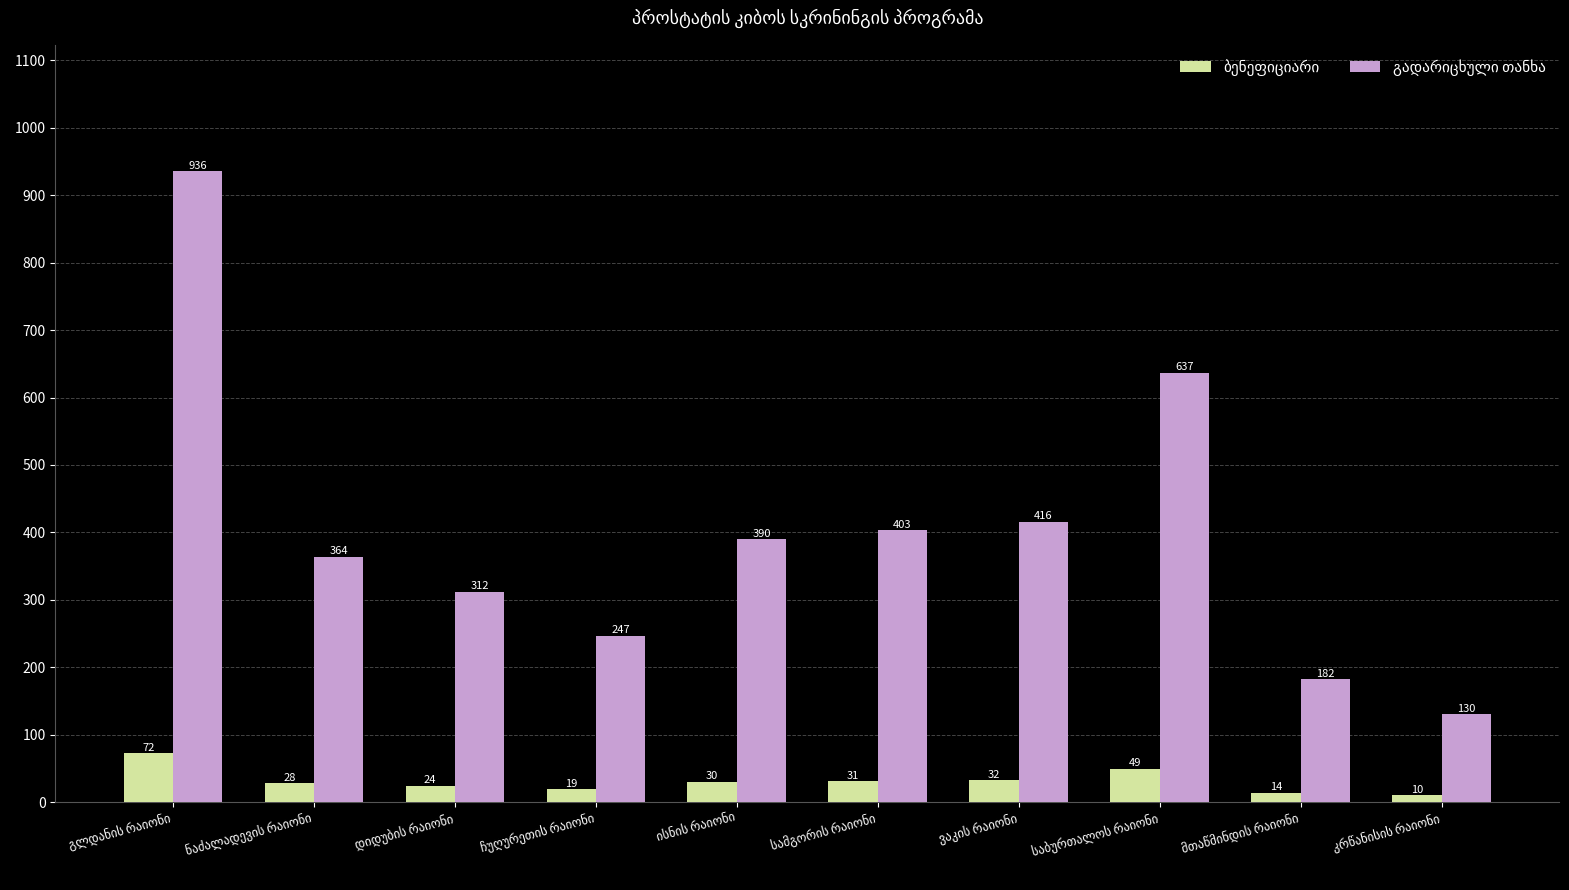

How many bars are there in each group?

2